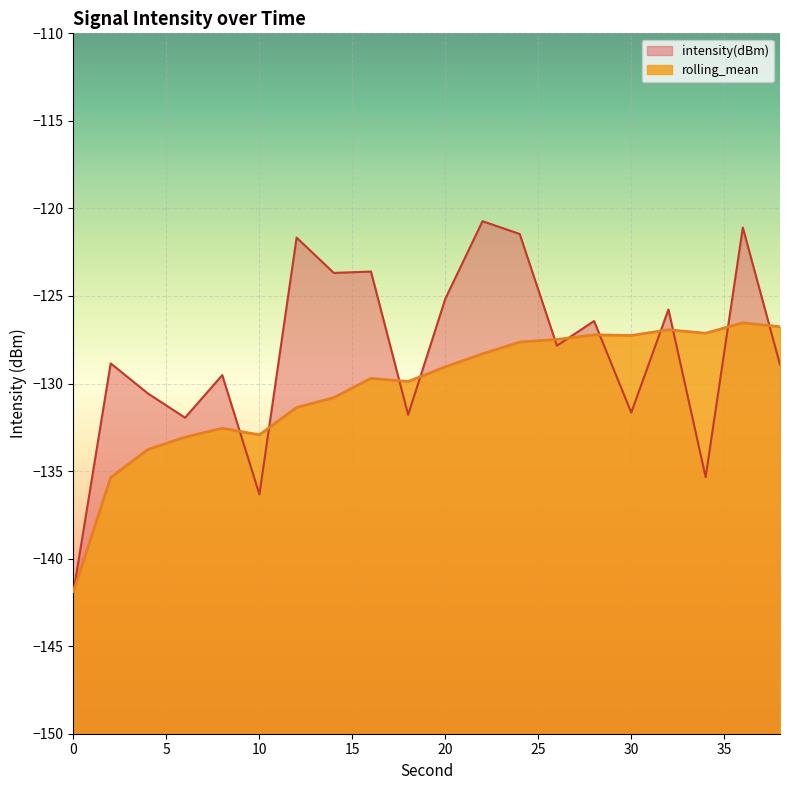

Between 6 and 34, which series saw the biggest shift?

rolling_mean